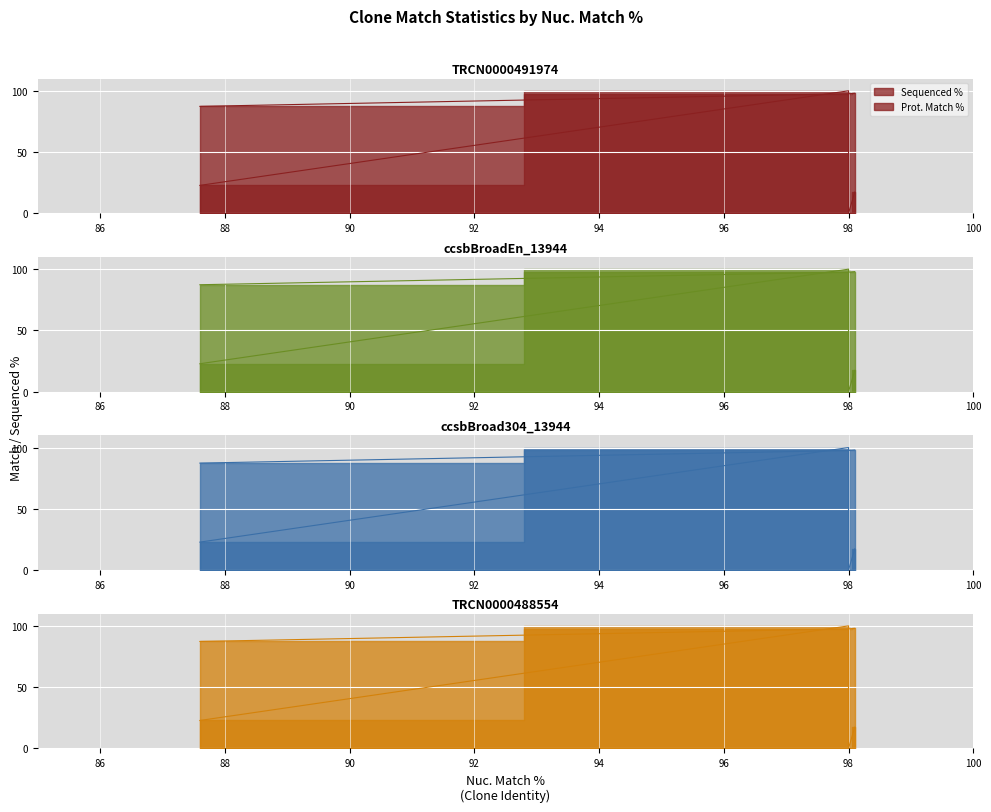

How many values are above zero?

3